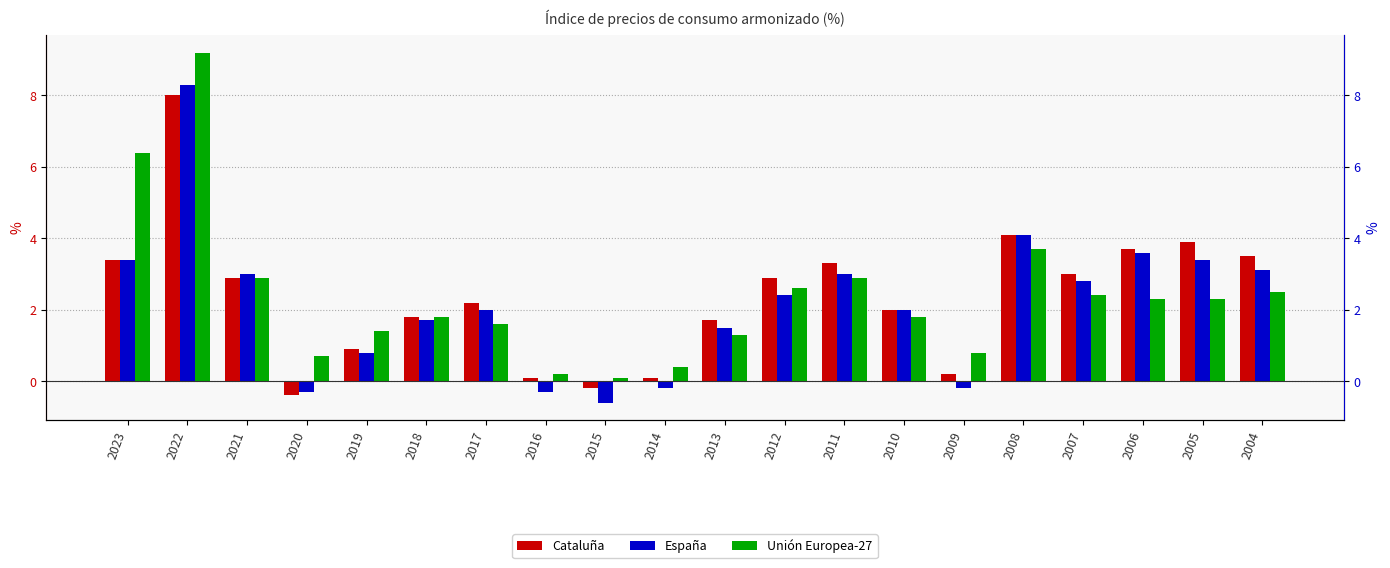

At which category is the sum across all series the highest?

2022